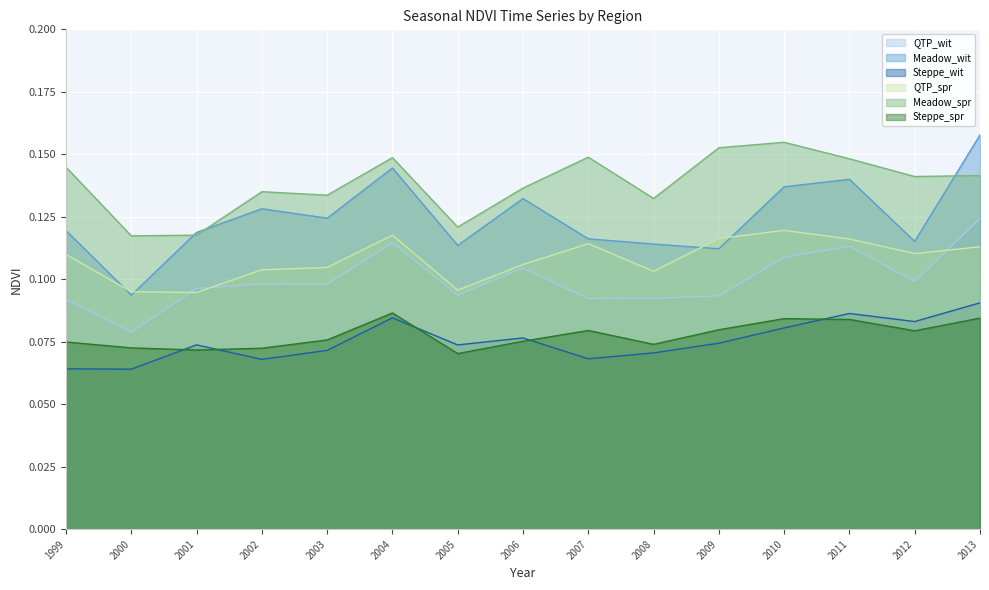

True or false: QTP_spr and Meadow_spr cross at least once.

False